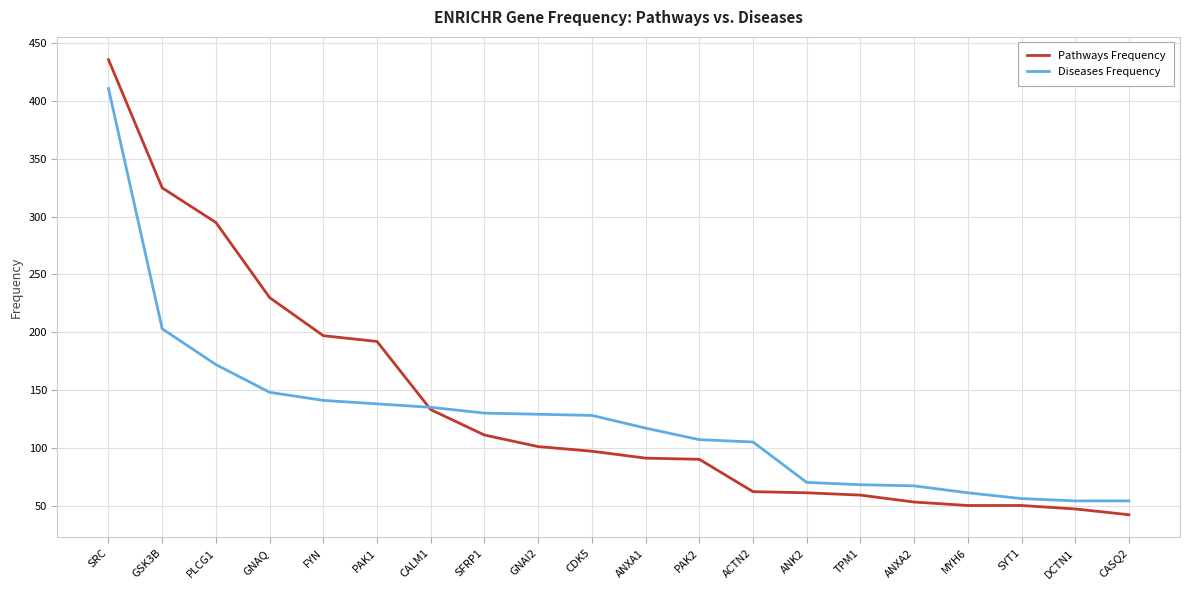

What position from the left is GNAI2?

9